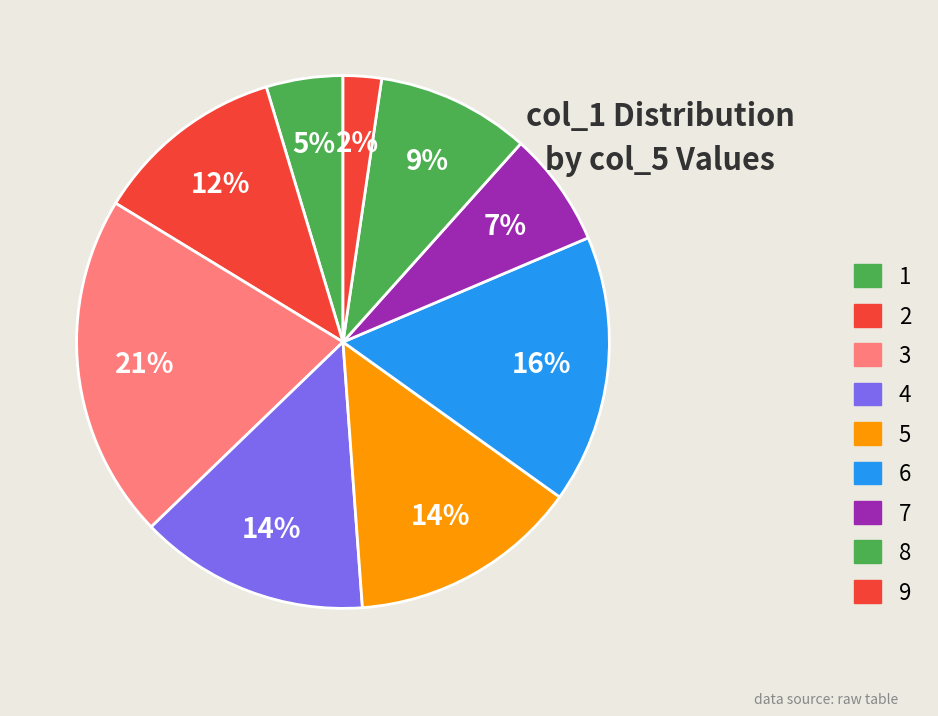

To the nearest percent, what is the average slice percentage?

11%